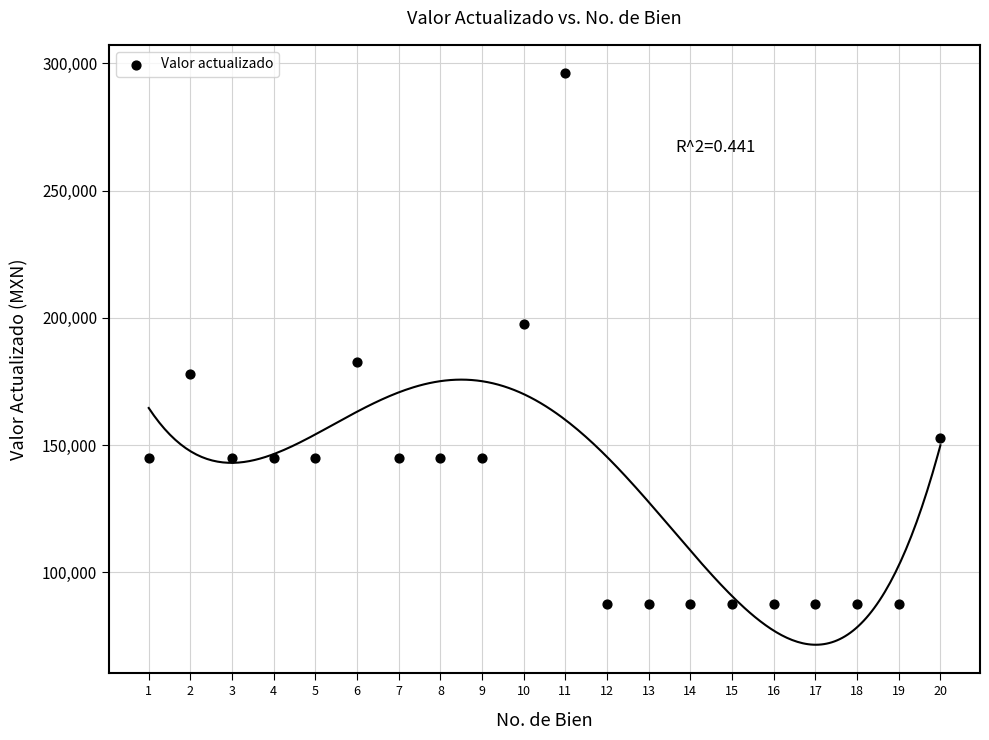

What Y value in the scatter plot is closest to 191746?

197650